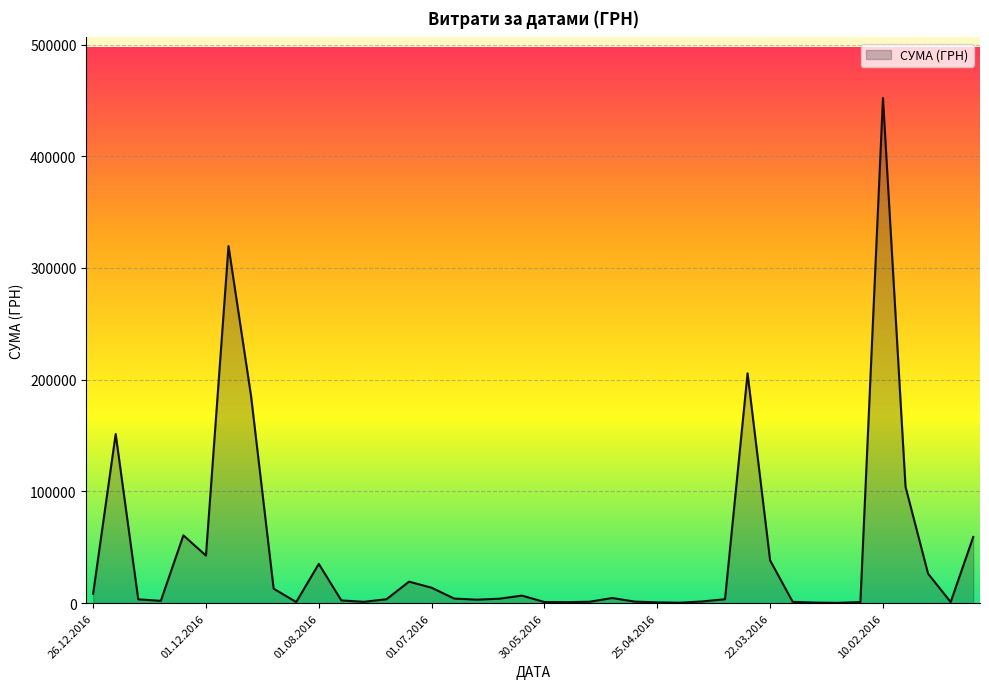

What is the maximum value shown in the chart?

452100.0